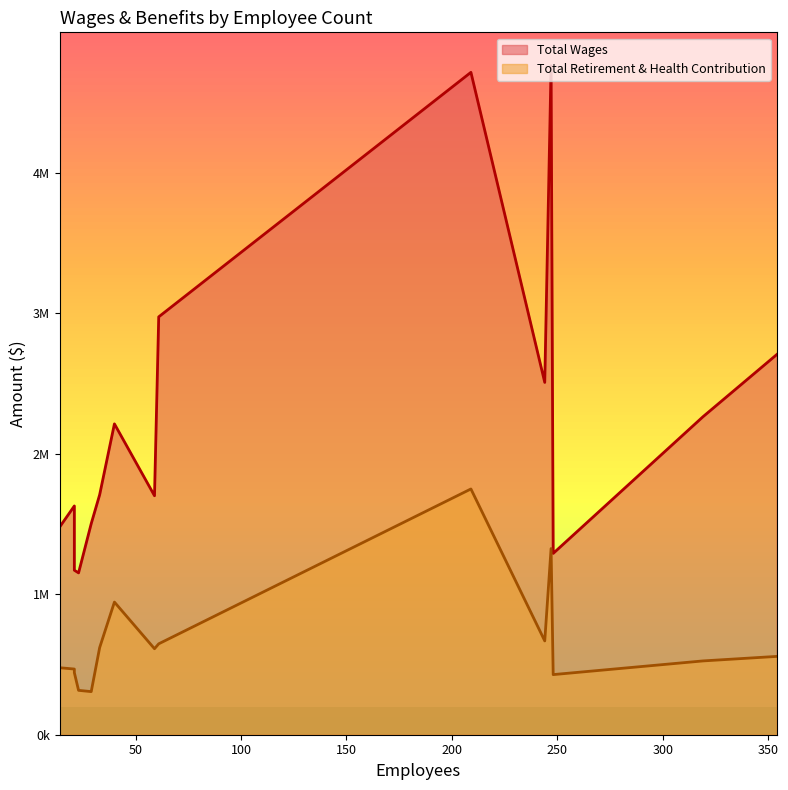

Is it true that Total Retirement & Health Contribution equals 1324706 at 247?

True